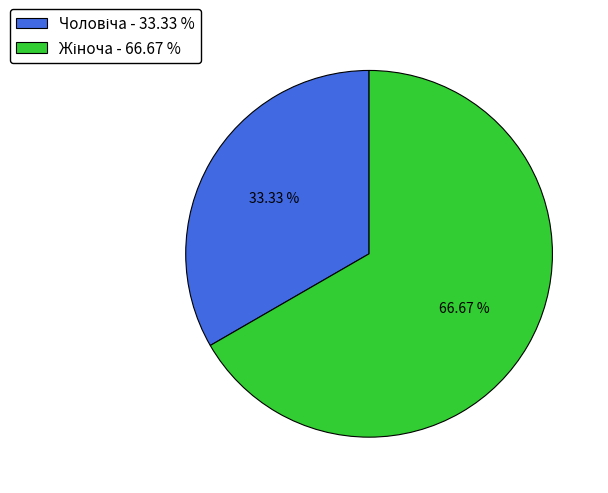

Does any single category account for the majority?

Yes